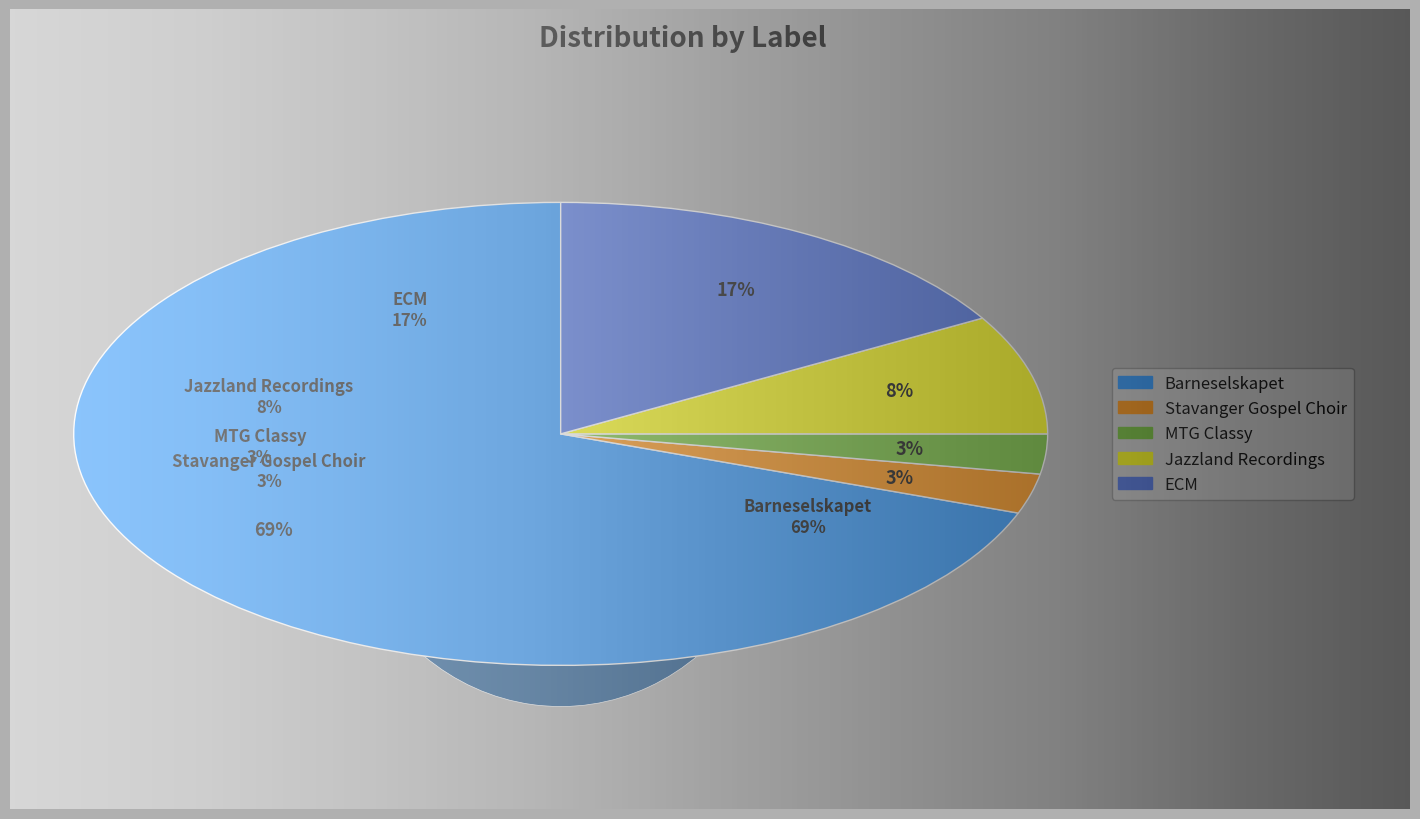

Do Barneselskapet and MTG Classy together represent more than half of the pie?

Yes